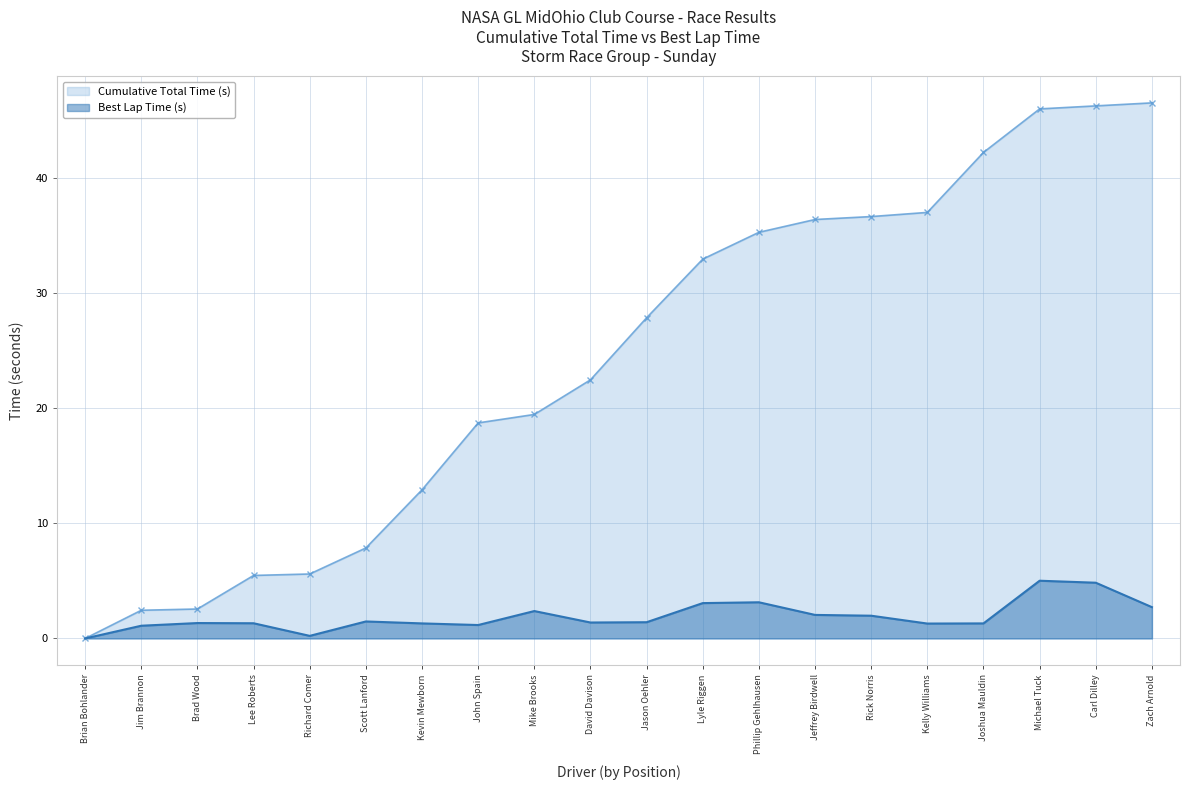

What is the greatest value displayed?

46.6